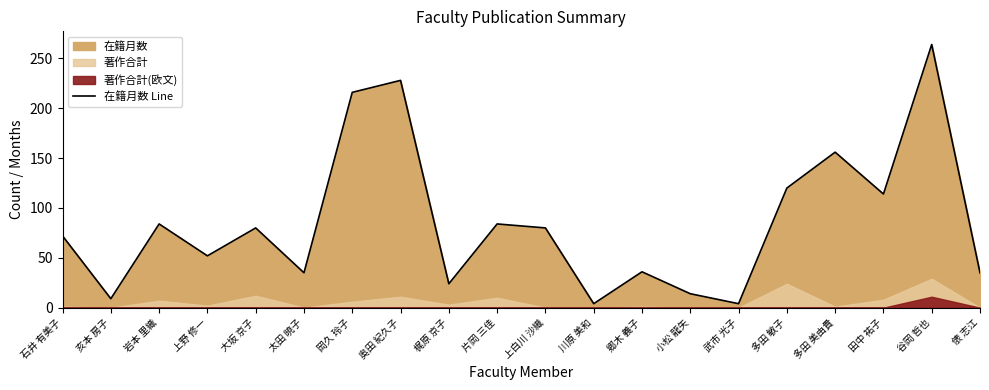

What is the label of the 1st point from the right?

俵 志江